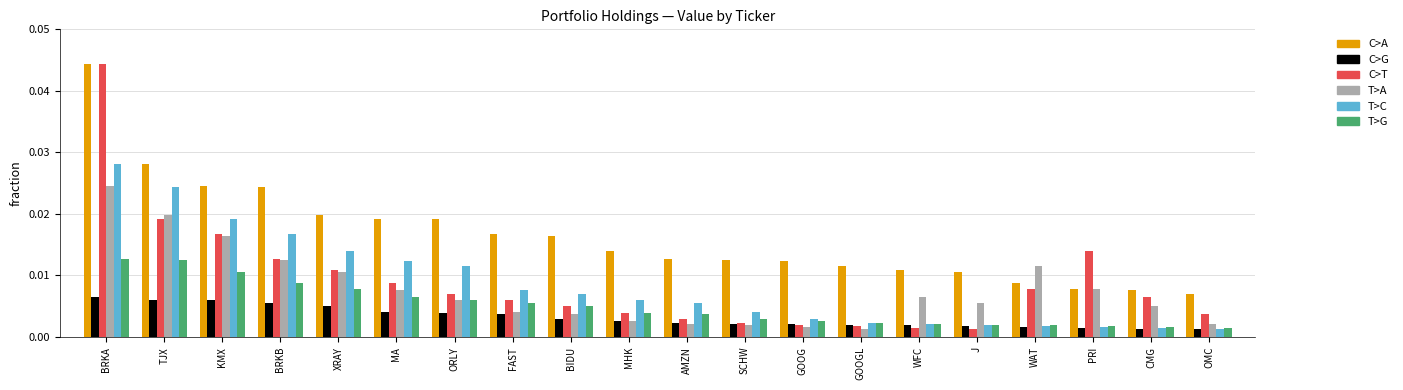

Which series has the largest total across all categories?

C>A